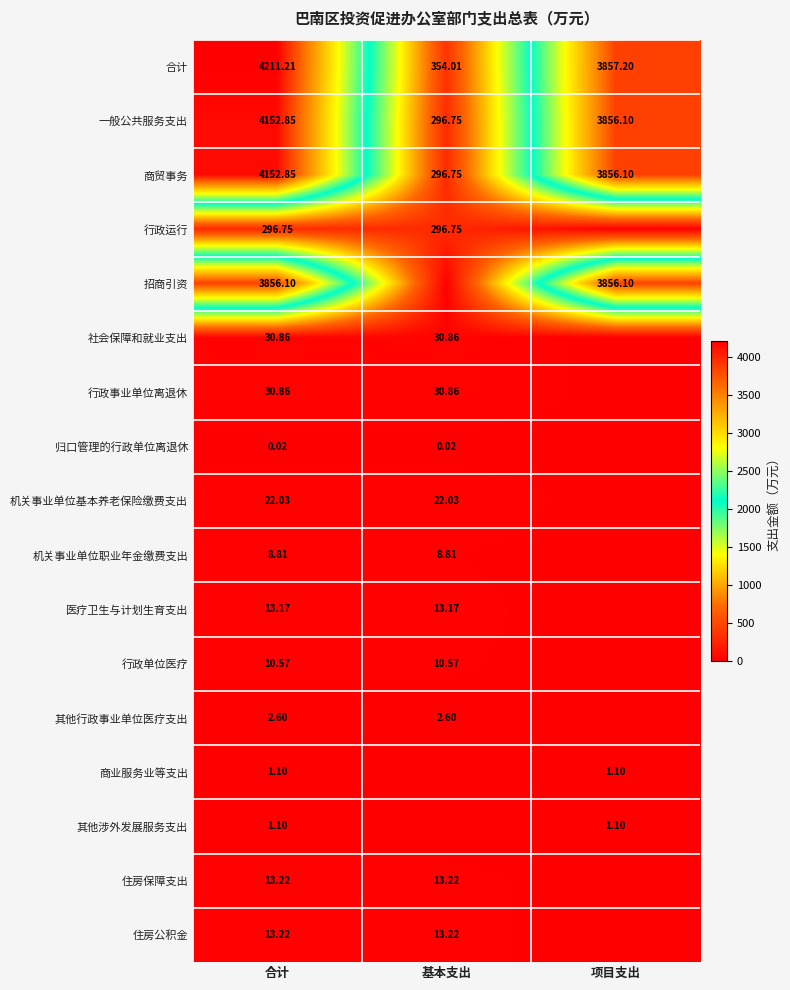

How many data points does each series have?

3